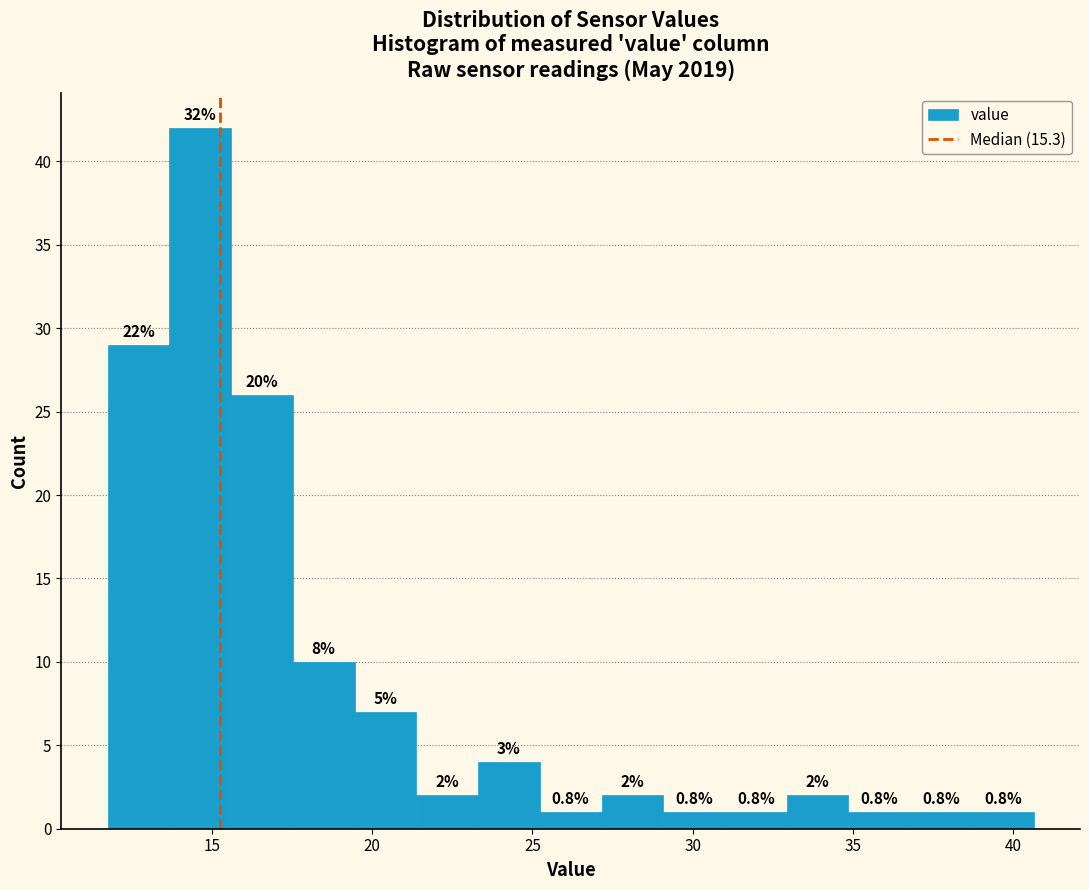

Read against the x-axis, roughly where is the centre of the tallest bar?

14.5